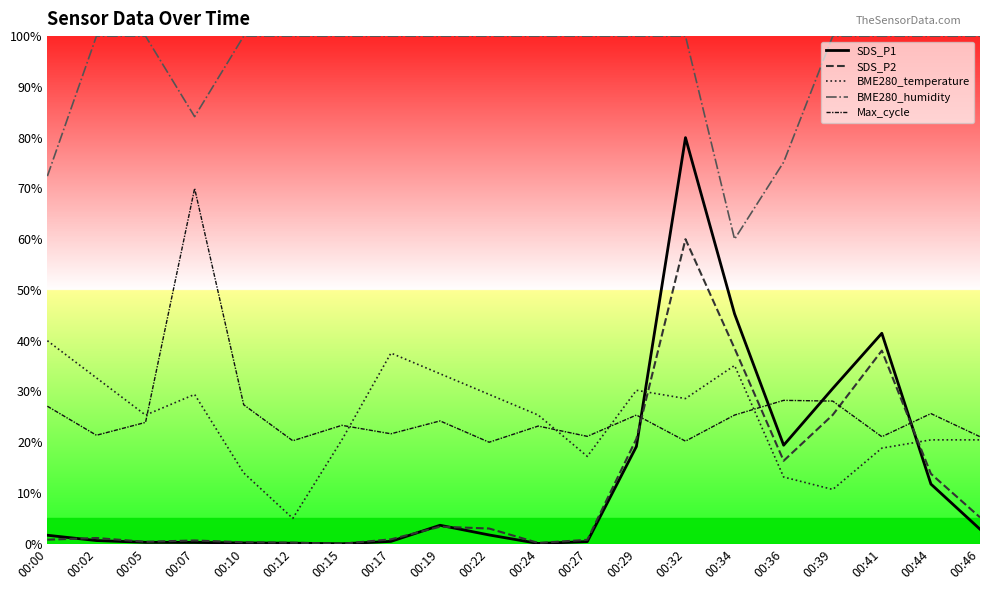

Which series has the largest total across all categories?

BME280_humidity